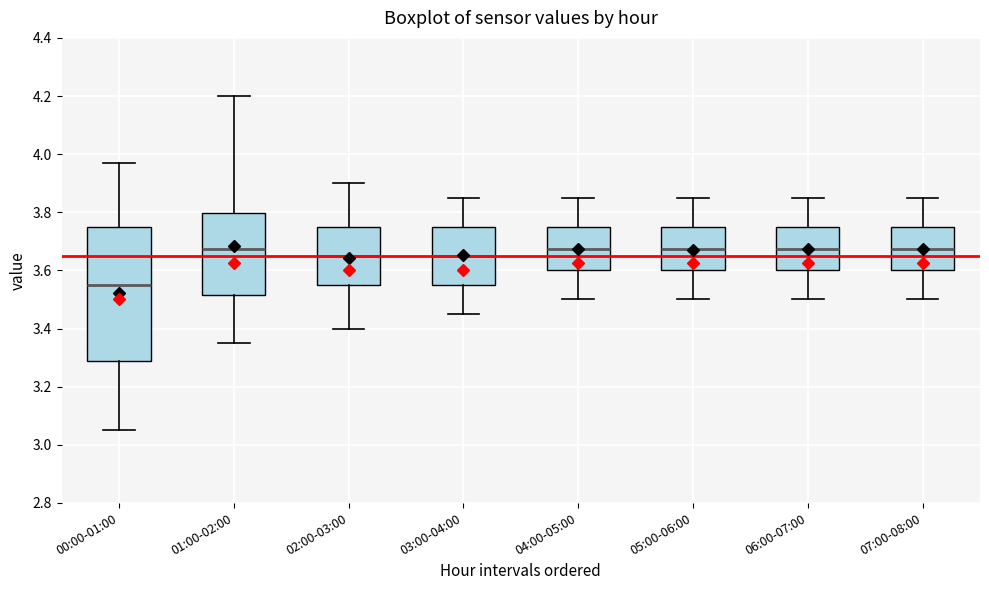

Reading left to right, read every box against the y-axis: the position of its median line, the range the box covers, and the ends of its whiskers. The values are not printed on the chart, so give them approximately, as read against the axis.

00:00-01:00: median 3.56, box 3.28 to 3.76, whiskers 3.06 to 3.98
01:00-02:00: median 3.68, box 3.52 to 3.80, whiskers 3.36 to 4.20
02:00-03:00: median 3.66, box 3.56 to 3.76, whiskers 3.40 to 3.90
03:00-04:00: median 3.66, box 3.56 to 3.76, whiskers 3.46 to 3.86
04:00-05:00: median 3.68, box 3.60 to 3.76, whiskers 3.50 to 3.86
05:00-06:00: median 3.68, box 3.60 to 3.76, whiskers 3.50 to 3.86
06:00-07:00: median 3.68, box 3.60 to 3.76, whiskers 3.50 to 3.86
07:00-08:00: median 3.68, box 3.60 to 3.76, whiskers 3.50 to 3.86